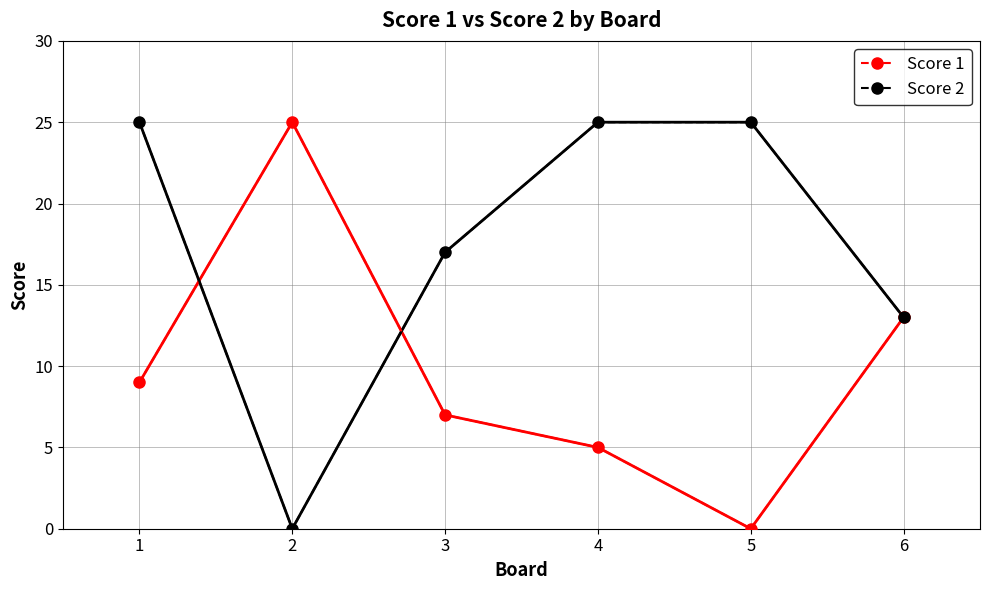

List the series in order of their overall mean, lowest first.

Score 1, Score 2